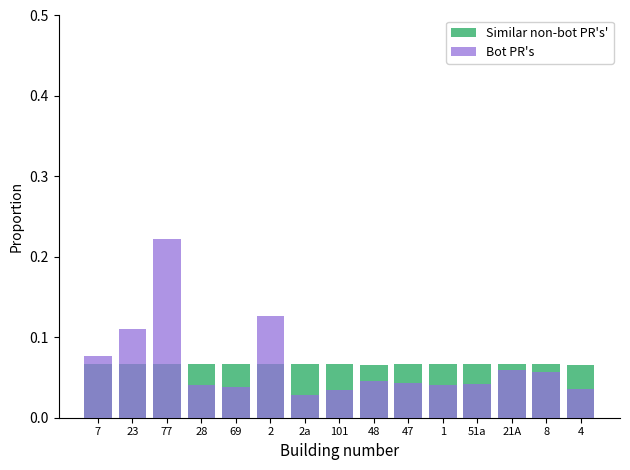

What are all the series names shown in the legend?

Similar non-bot PR's', Bot PR's